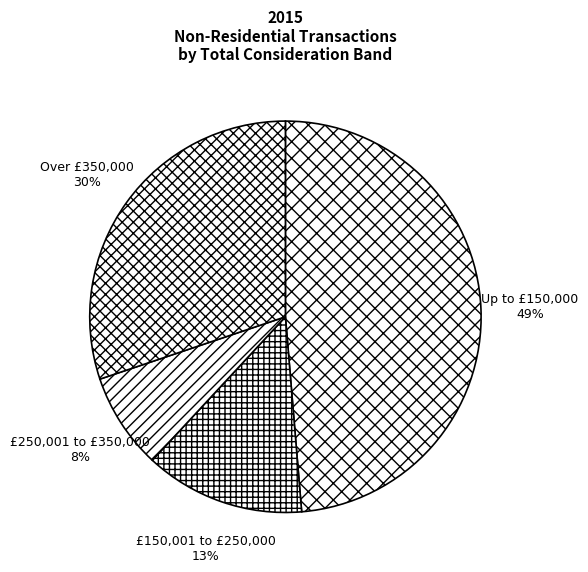

Is £250,001 to £350,000 the majority of the pie?

No